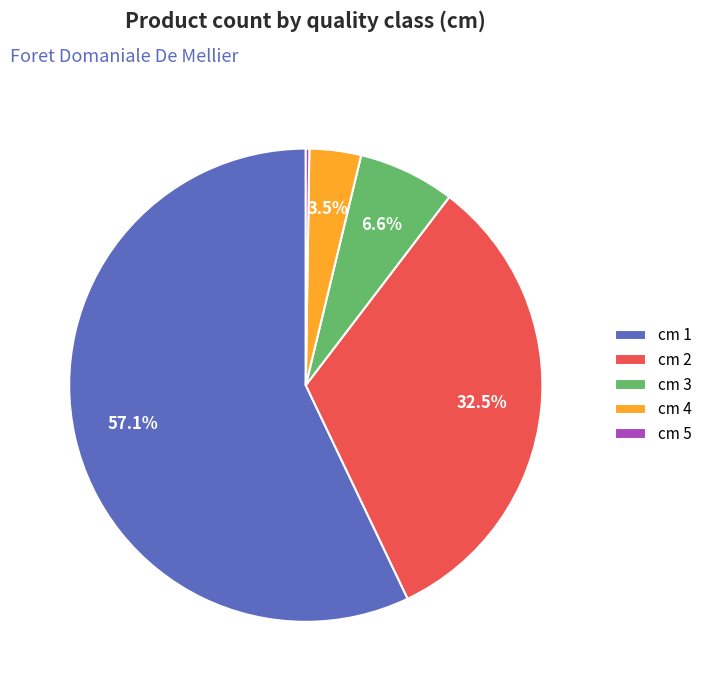

What is the largest slice in the pie chart?

cm 1